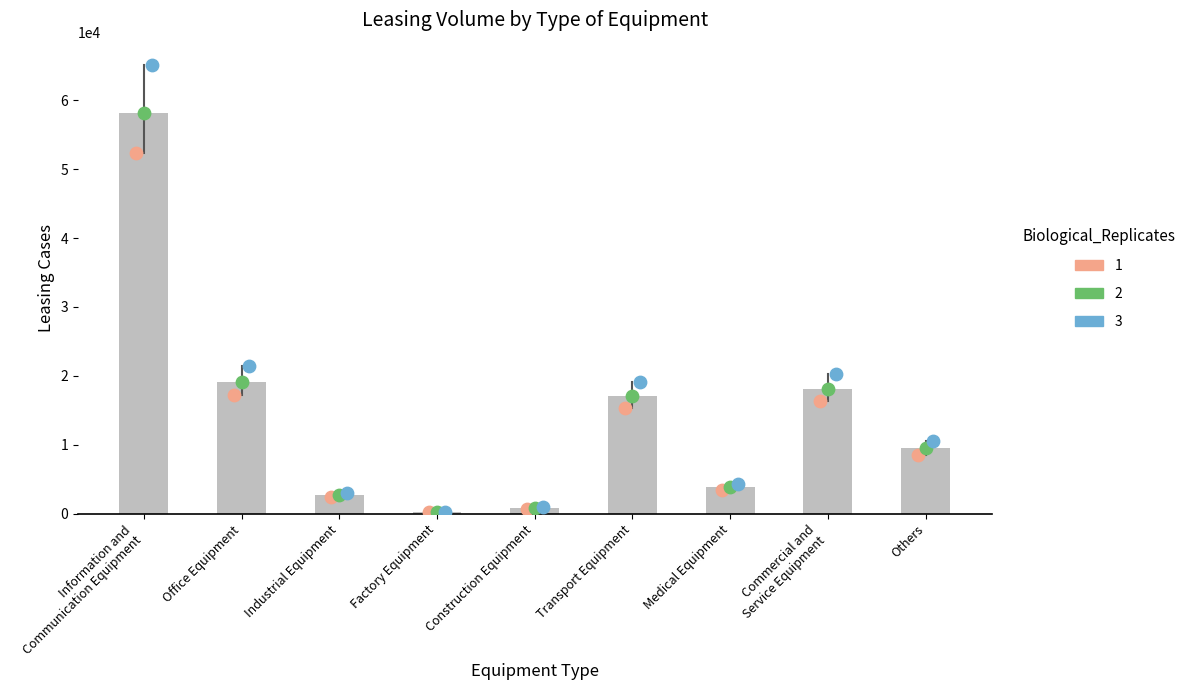

Which has a higher value, Others or Information and
Communication Equipment?

Information and
Communication Equipment